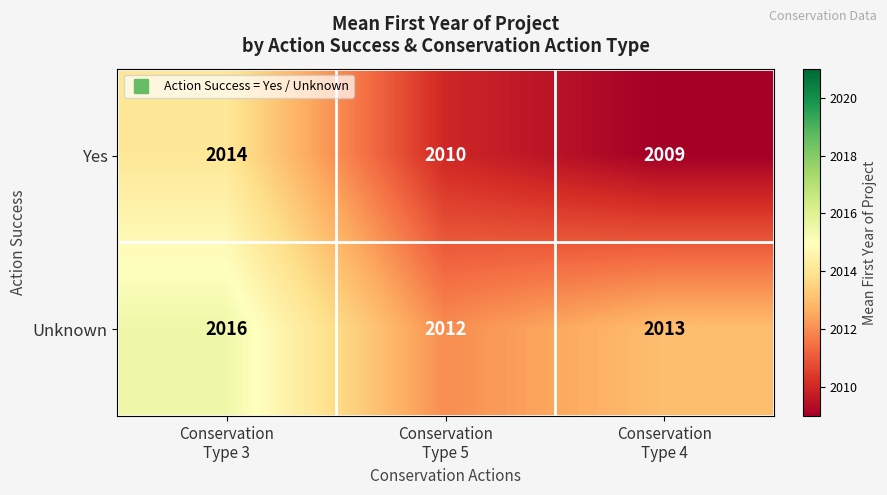

Between Conservation
Type 3 and Conservation
Type 4, which series saw the biggest shift?

Yes